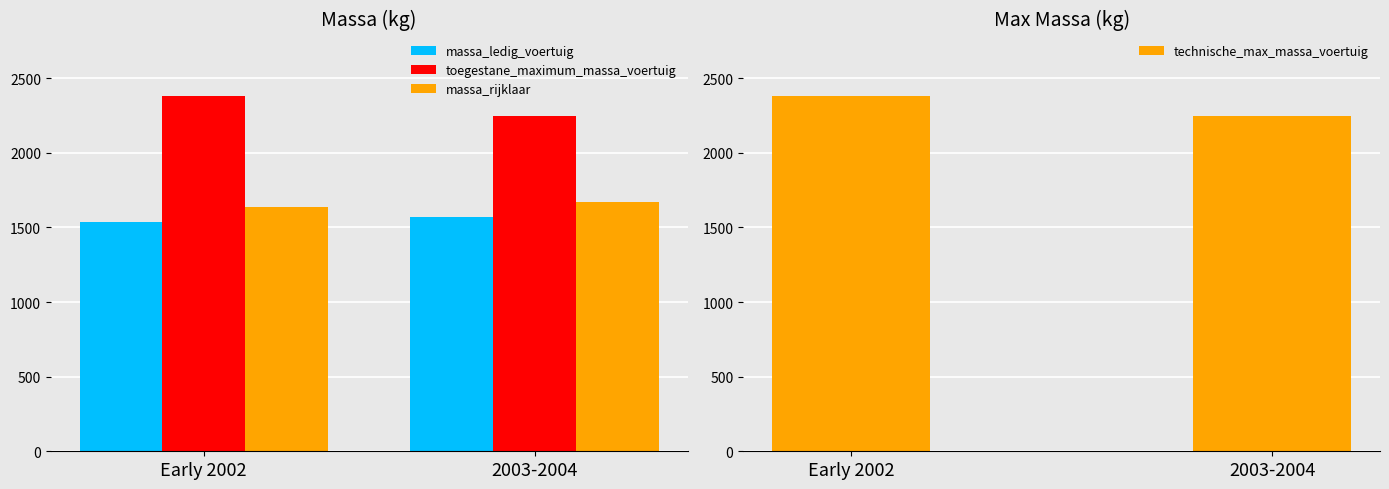

What is the maximum value shown in the chart?

2380.0